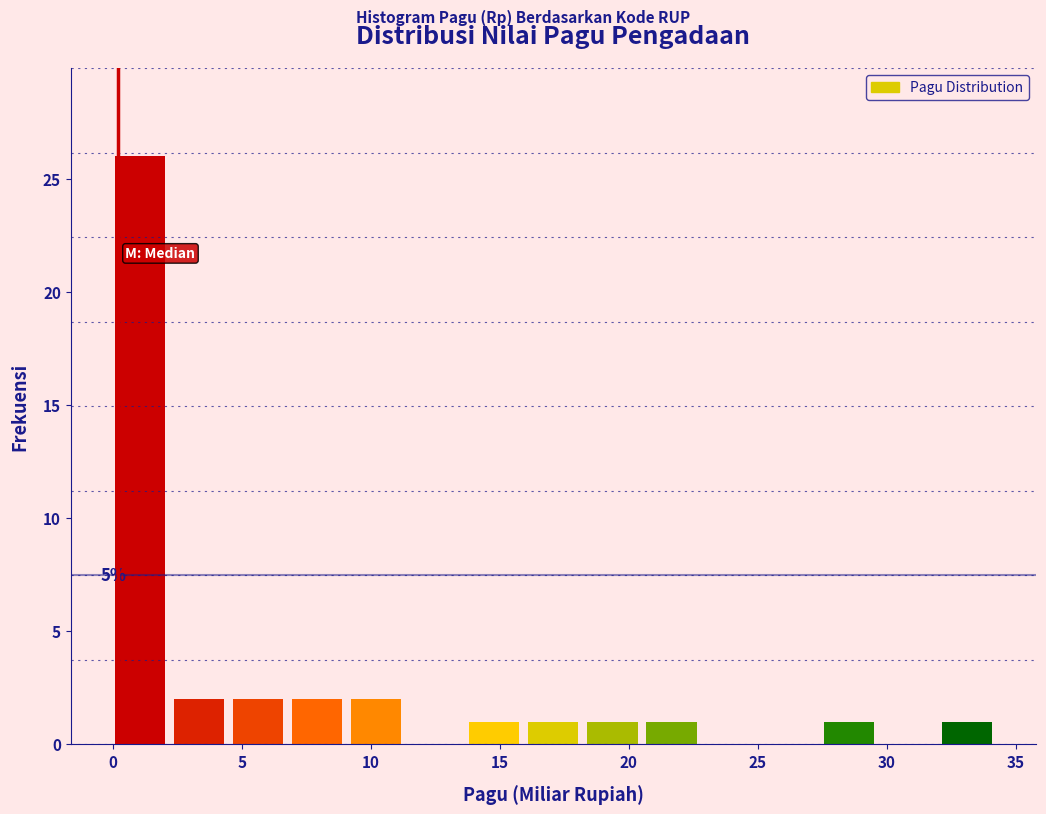

Which range on the x-axis has the tallest bar?

0.0 to 2.5